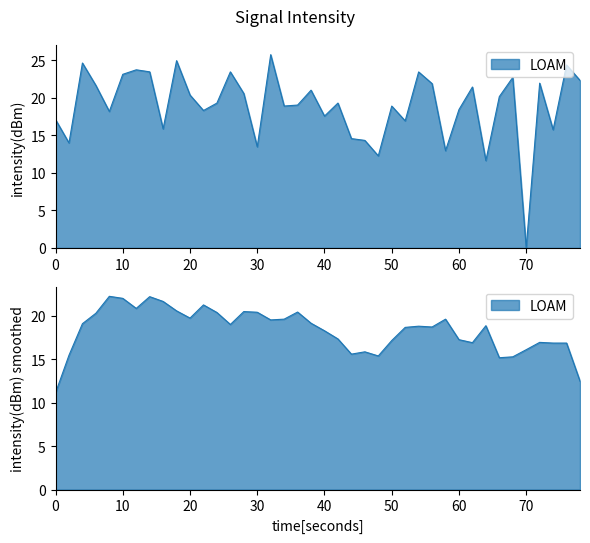

How many interior local peaks (higher than both neighbors) does the data have?

13